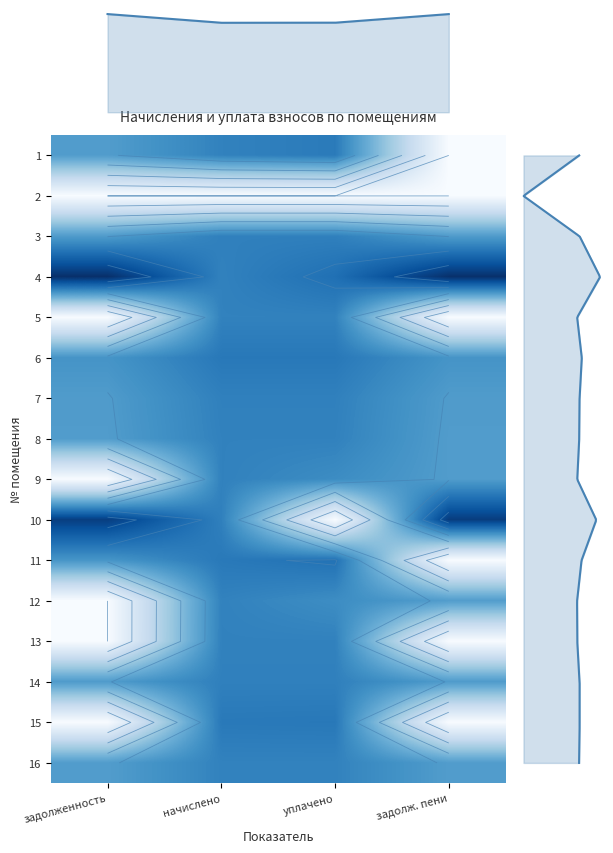

Which label corresponds to the smallest value in the chart?

задолж. пени